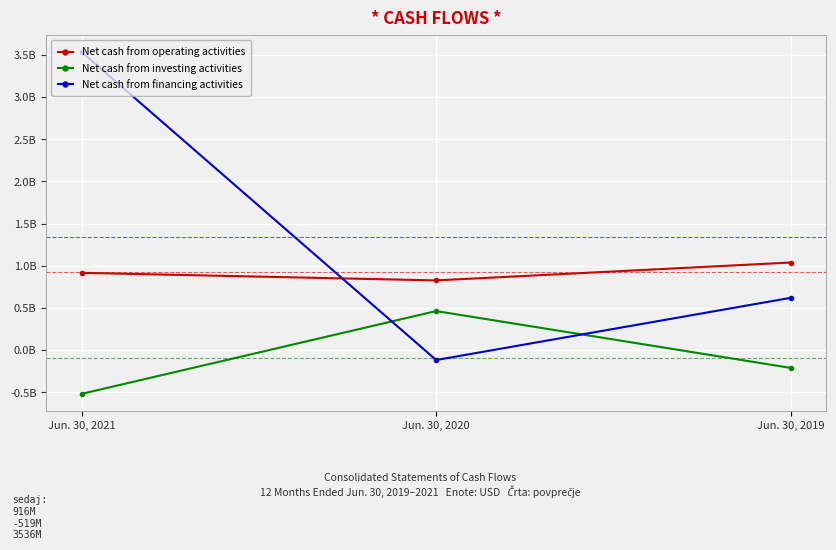

List the series in order of their overall mean, lowest first.

Net cash from investing activities, Net cash from operating activities, Net cash from financing activities